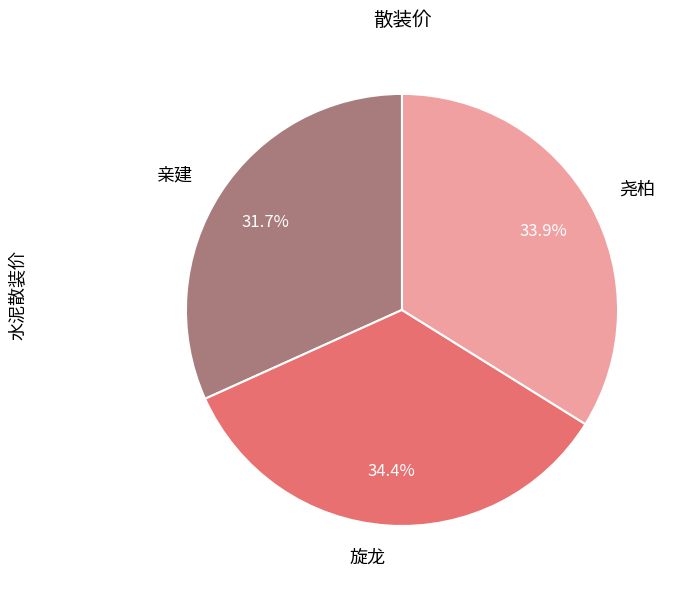

Count the number of slices in the pie.

3